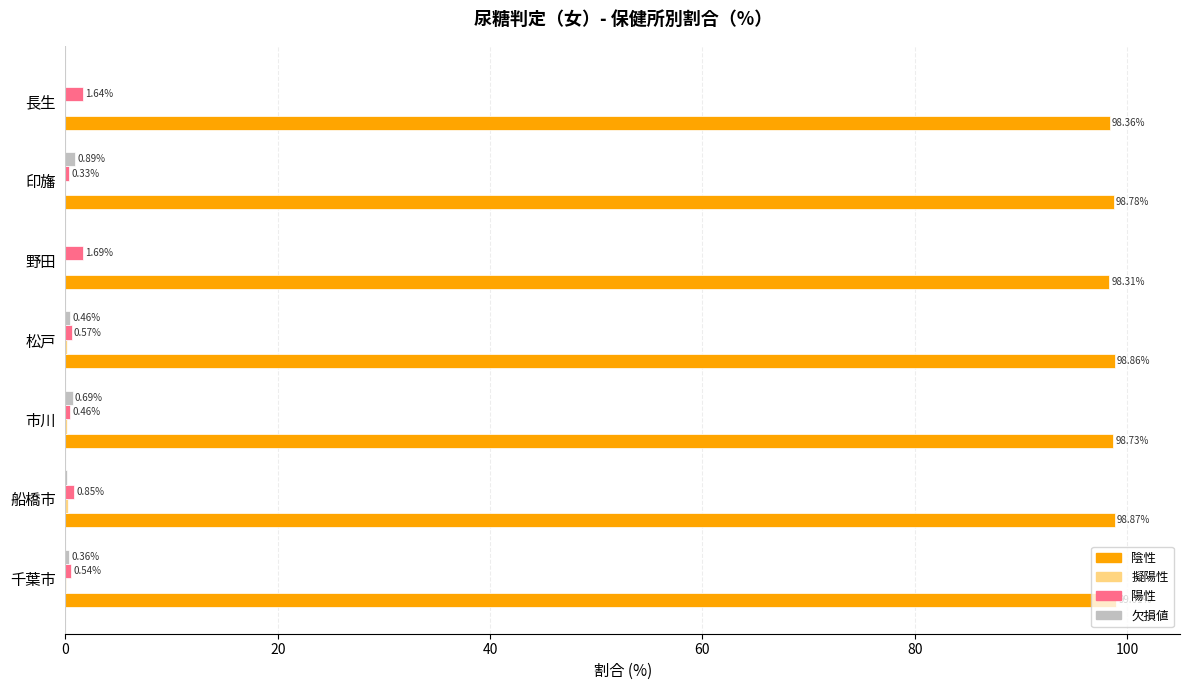

What is the sum of all 陽性 values?

6.1